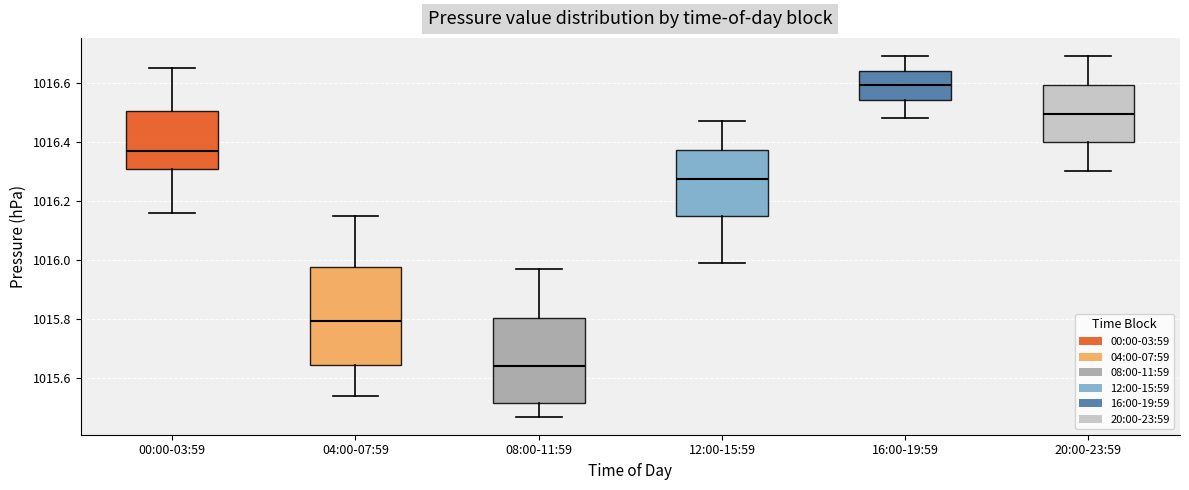

Which box is the tallest, from its lower edge to its upper edge?

04:00-07:59